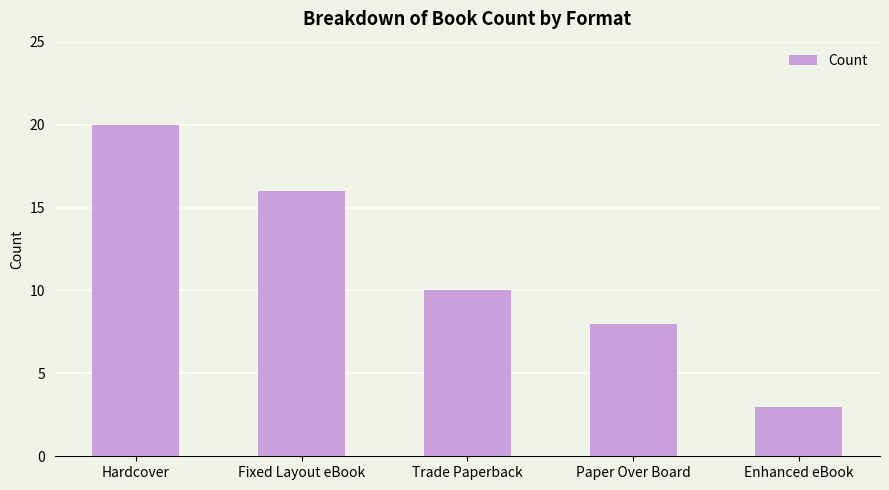

How many data points are less than 10?

2